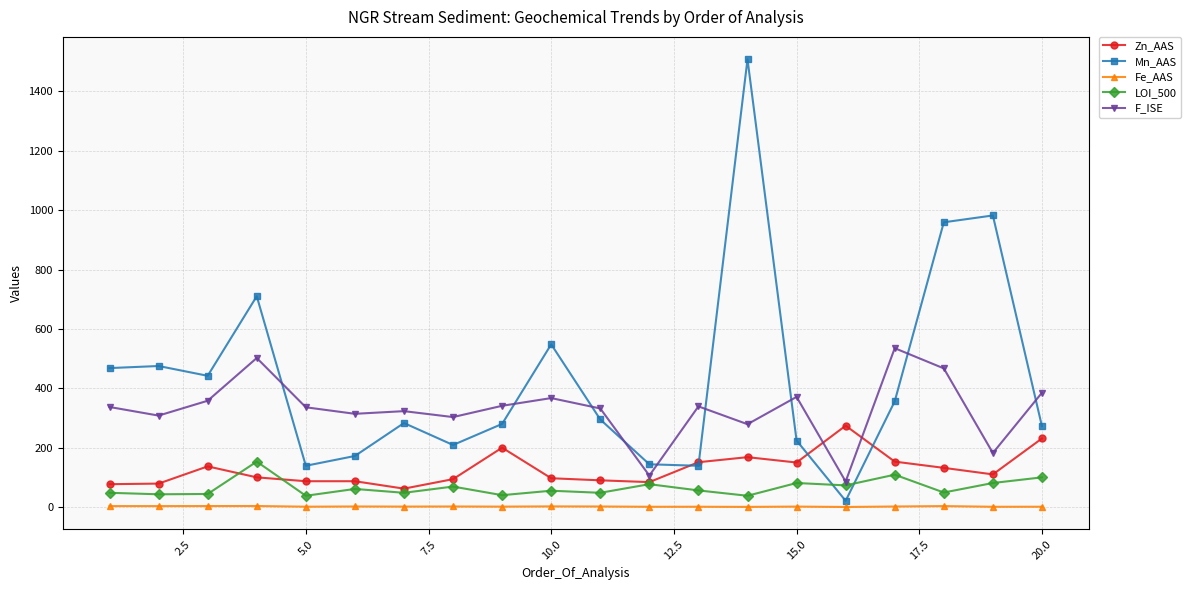

Which series has the largest total across all categories?

Mn_AAS